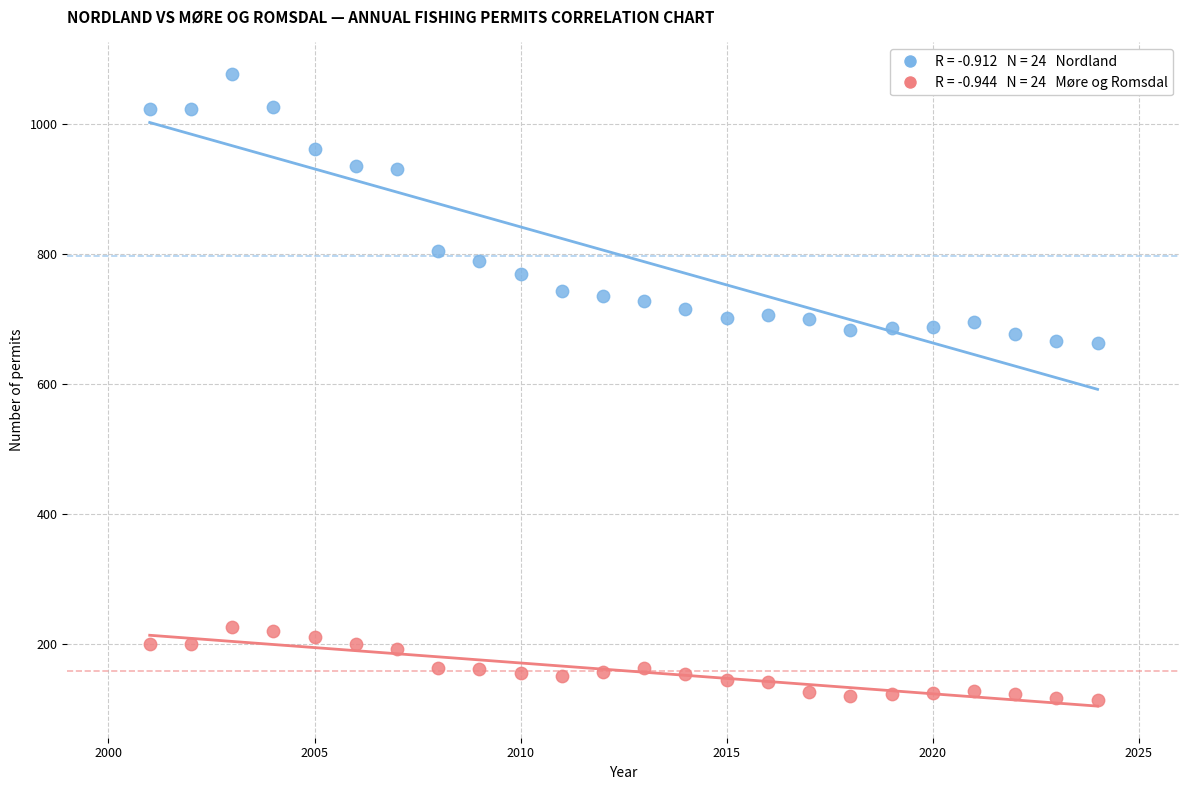

Across all data points, what is the range of Y values (max minus min)?

963